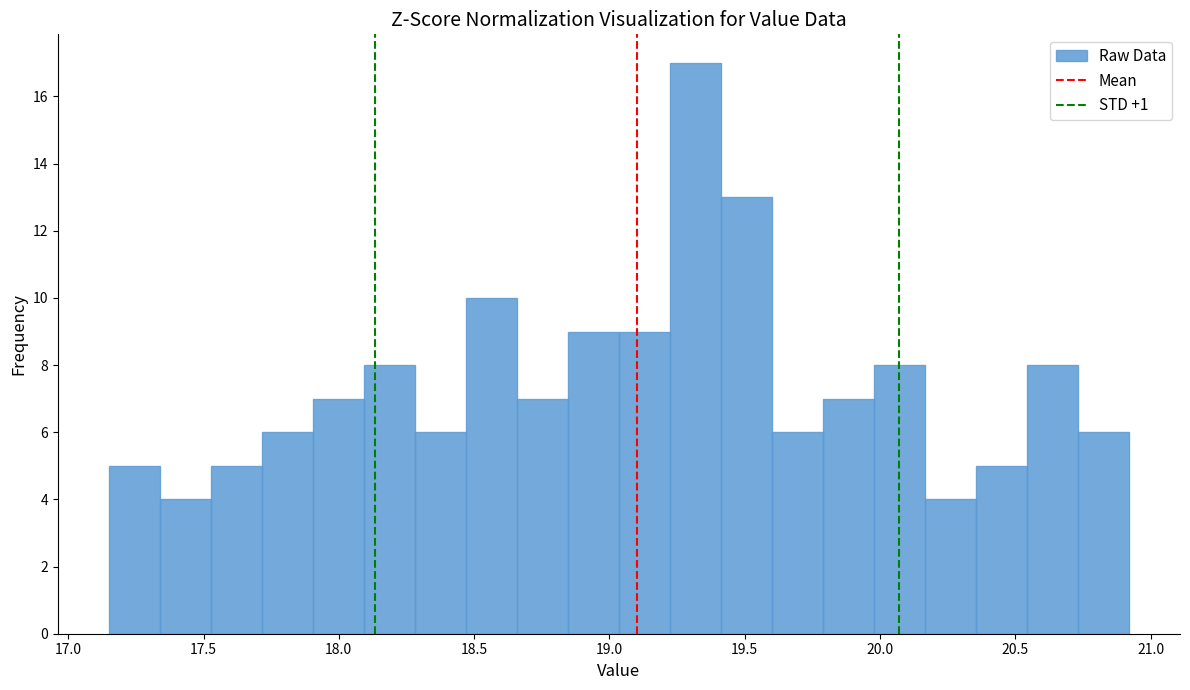

Around what value on the x-axis is the tallest bar? Give the approximate position of its centre, as read against the axis.

19.30